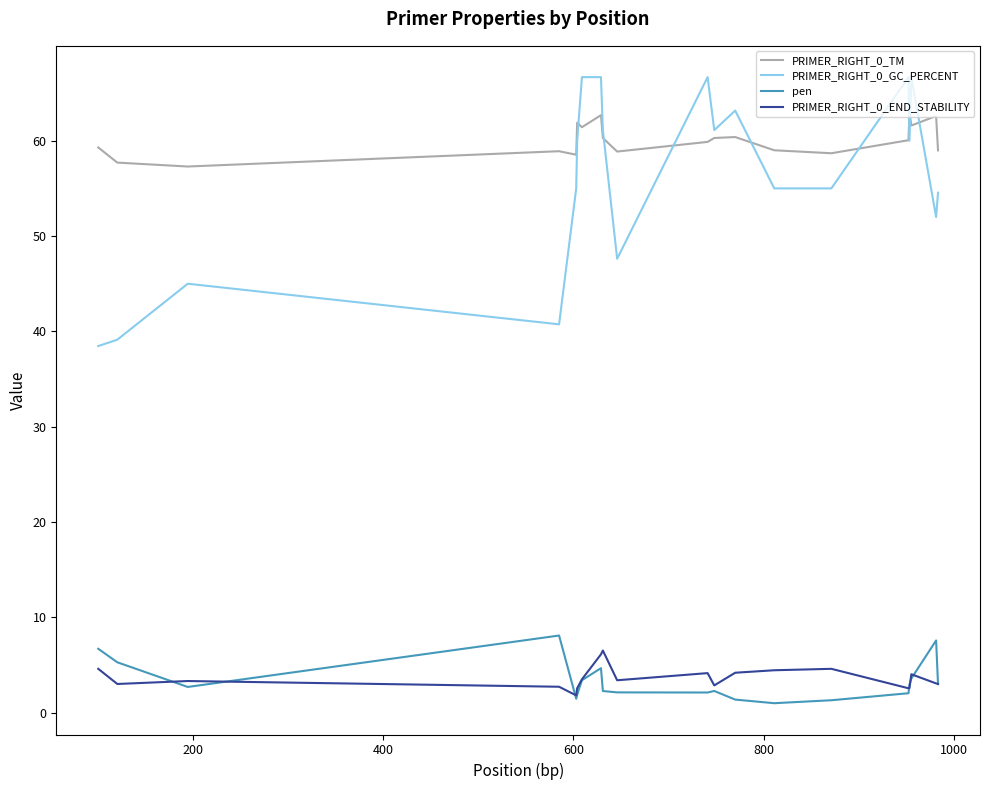

True or false: pen and PRIMER_RIGHT_0_TM intersect in this chart.

False